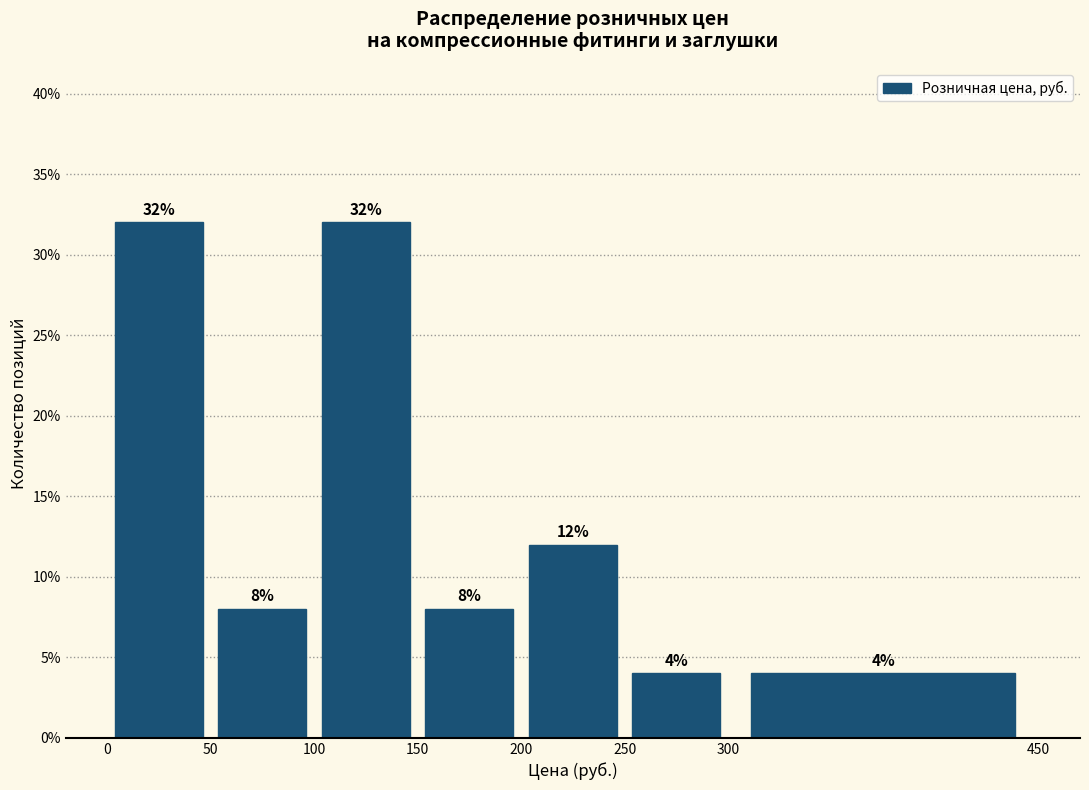

Reading left to right, list every bar in this chart as the range it spans on the x-axis followed by its height.

0 to 50: 32
50 to 100: 8
100 to 150: 32
150 to 200: 8
200 to 250: 12
250 to 300: 4
300 to 450: 4